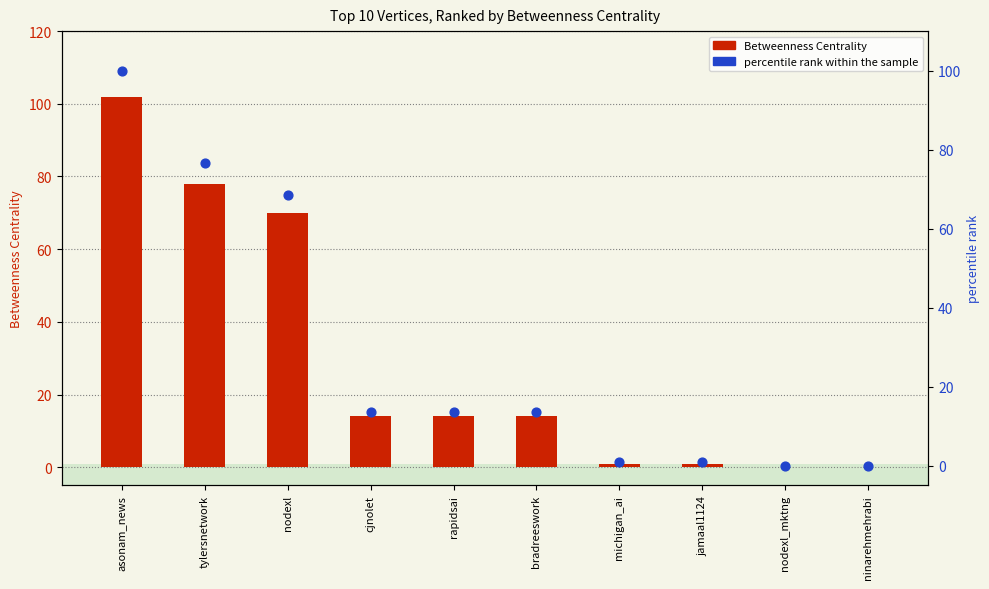

At how many categories does at least one series exceed 6?

6